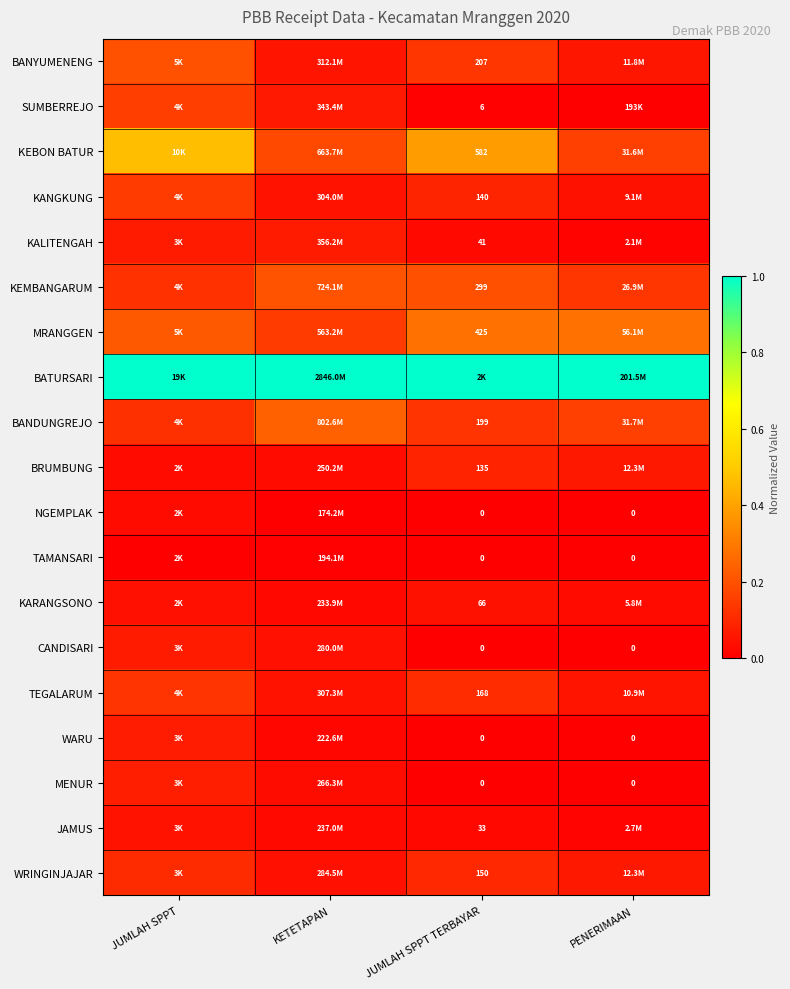

Is the value of CANDISARI at JUMLAH SPPT greater than the value of MRANGGEN at KETETAPAN?

No